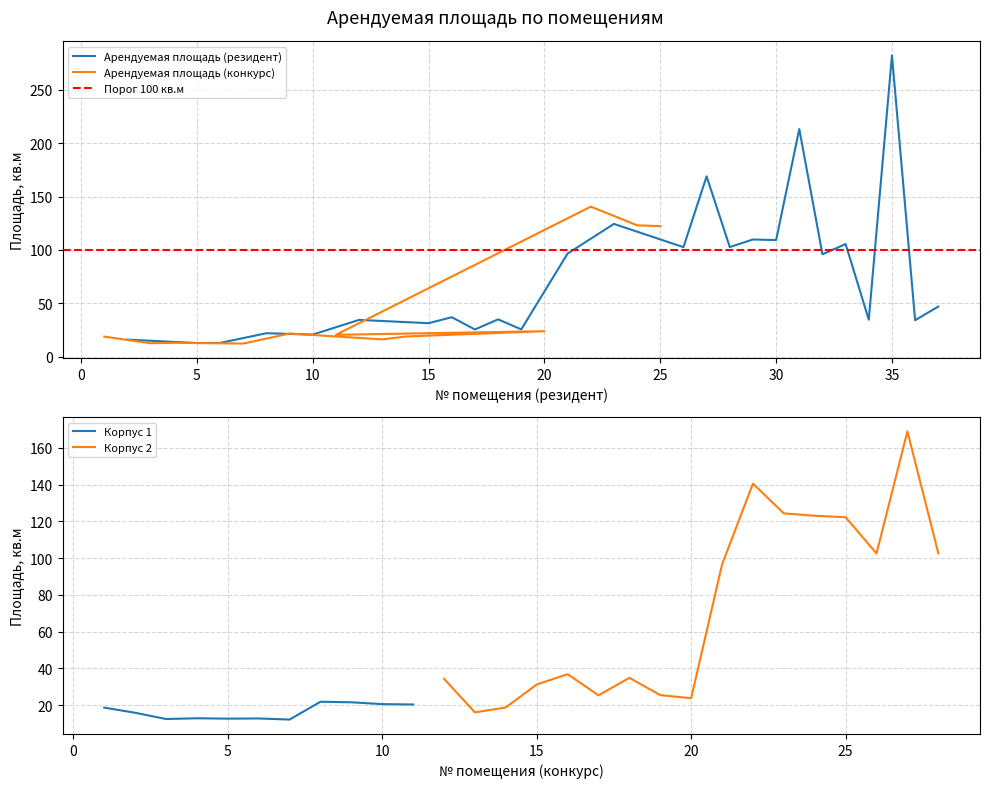

What is the maximum value for Арендуемая площадь (резидент)?

282.4